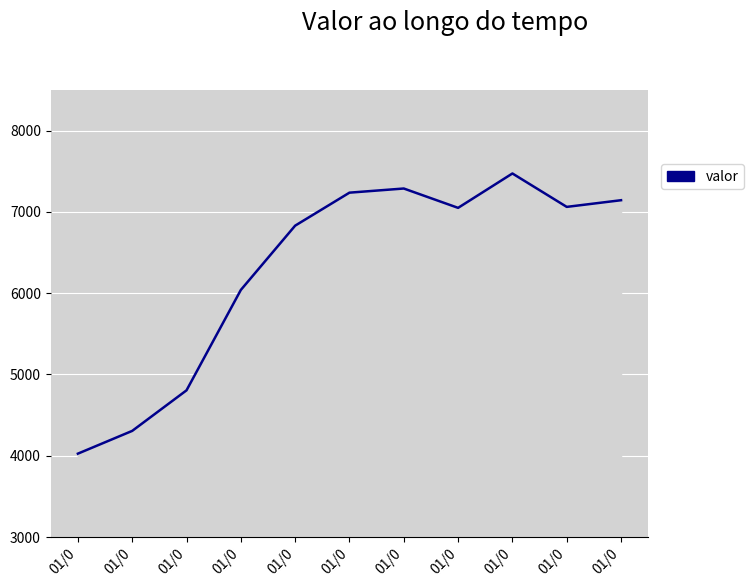

What is the maximum value shown in the chart?

7473